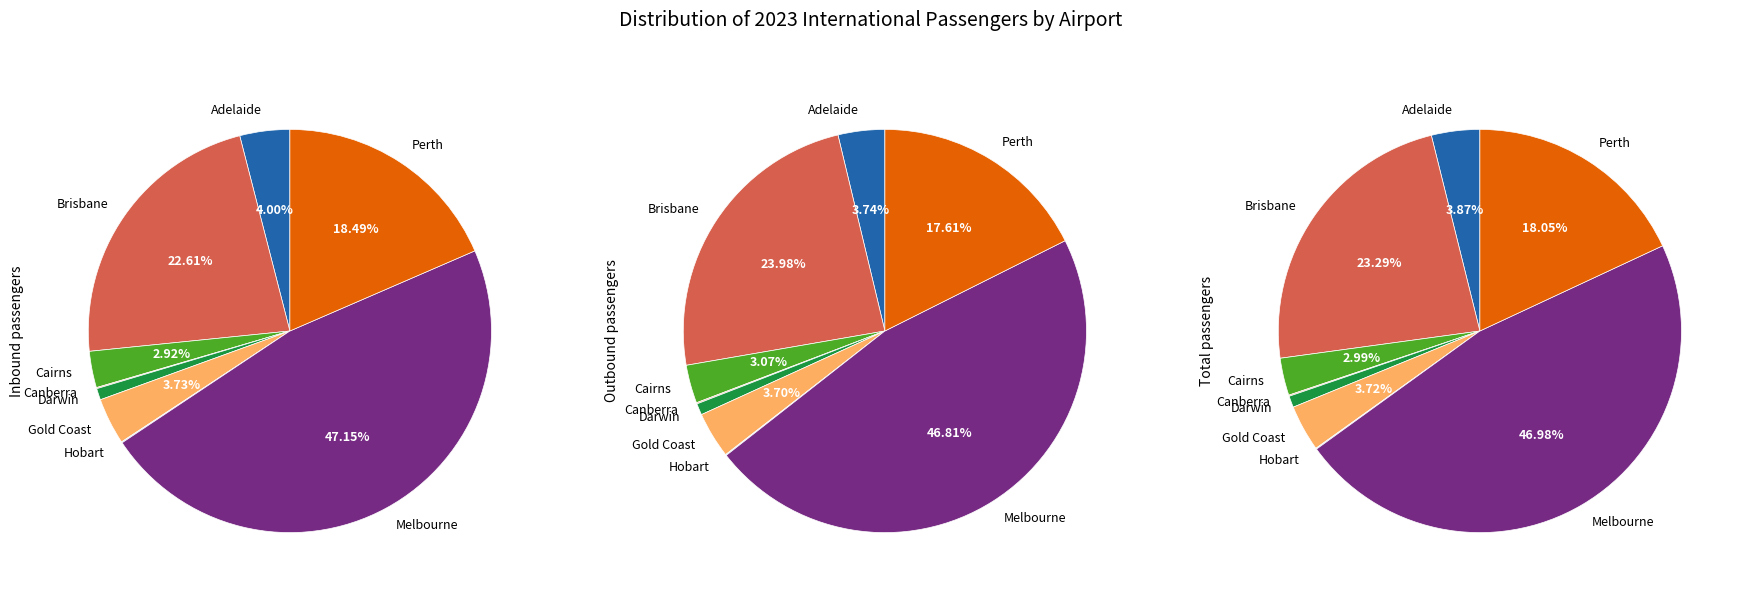

How many slices are in this pie chart?

9